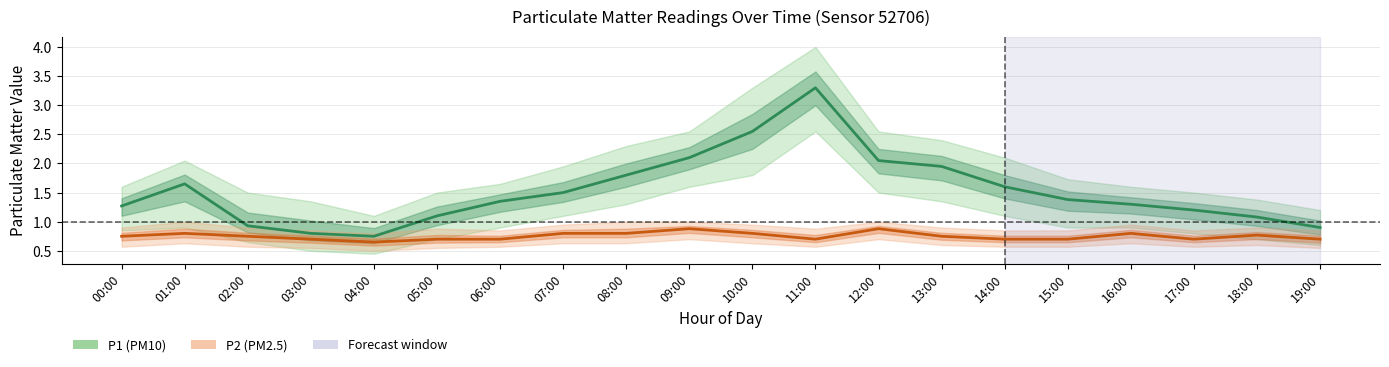

List the labels in order of P2_lower value, largest first.

09:00, 12:00, 01:00, 07:00, 08:00, 10:00, 16:00, 13:00, 18:00, 00:00, 02:00, 06:00, 11:00, 14:00, 15:00, 17:00, 03:00, 05:00, 19:00, 04:00